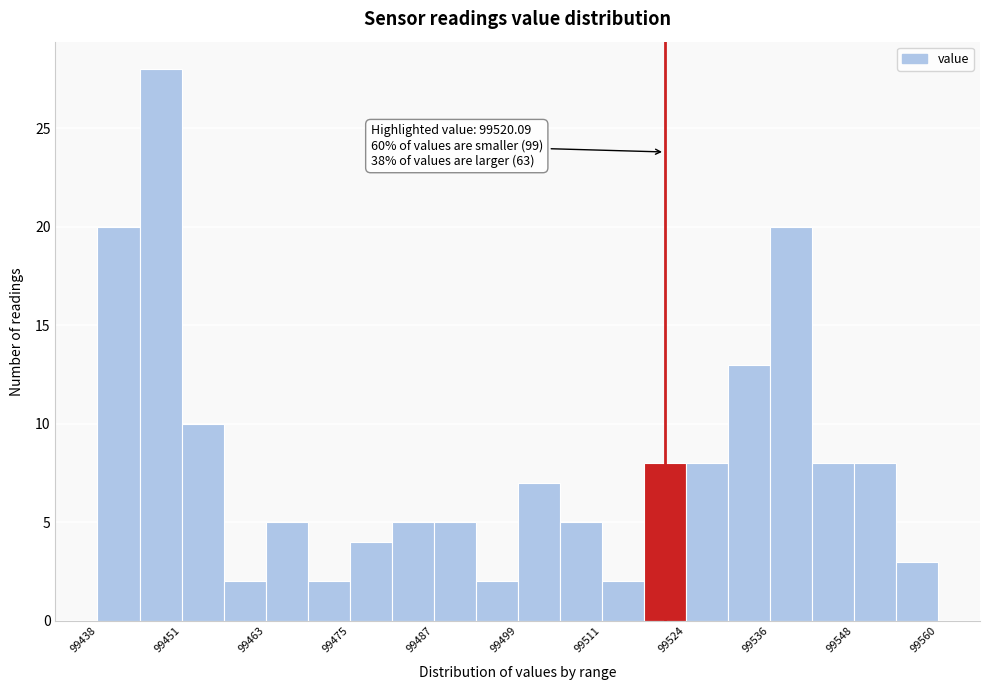

Around what value on the x-axis is the tallest bar? Give the approximate position of its centre, as read against the axis.

99448